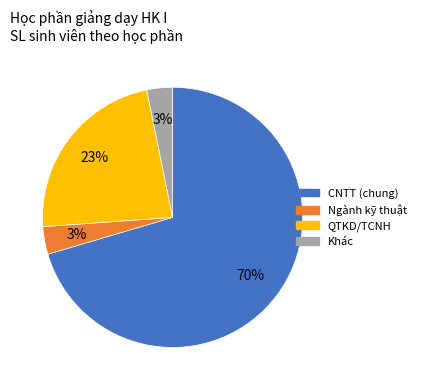

Does any single category account for the majority?

Yes